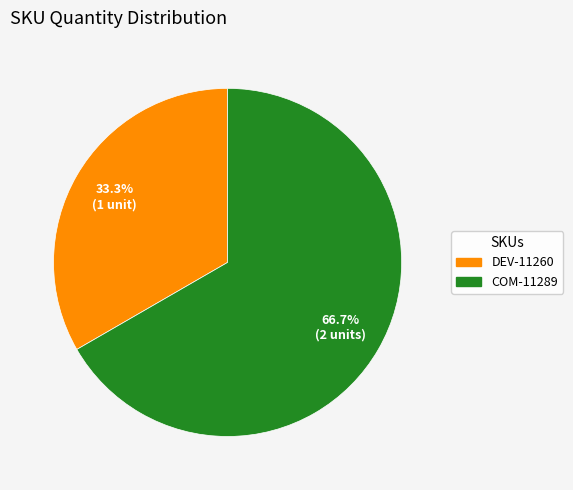

Is there any slice that represents more than half of the pie?

Yes